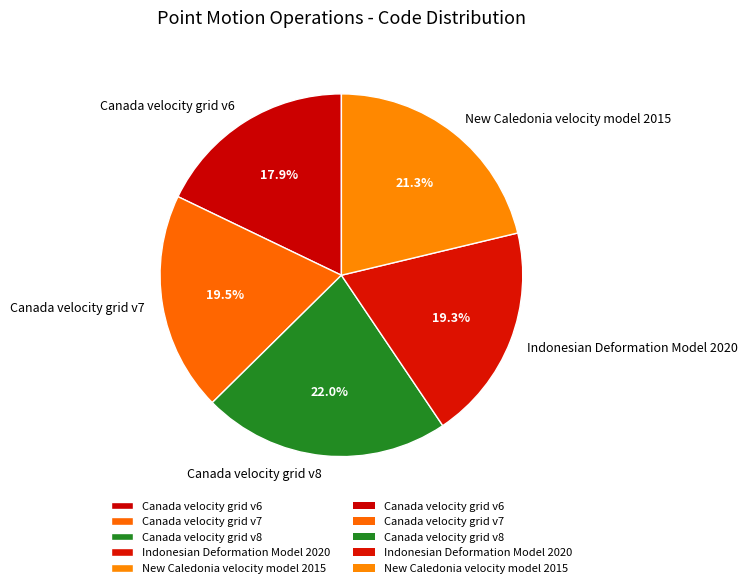

To the nearest percent, what is the difference between the Canada velocity grid v8 and Indonesian Deformation Model 2020 slice percentages?

3%